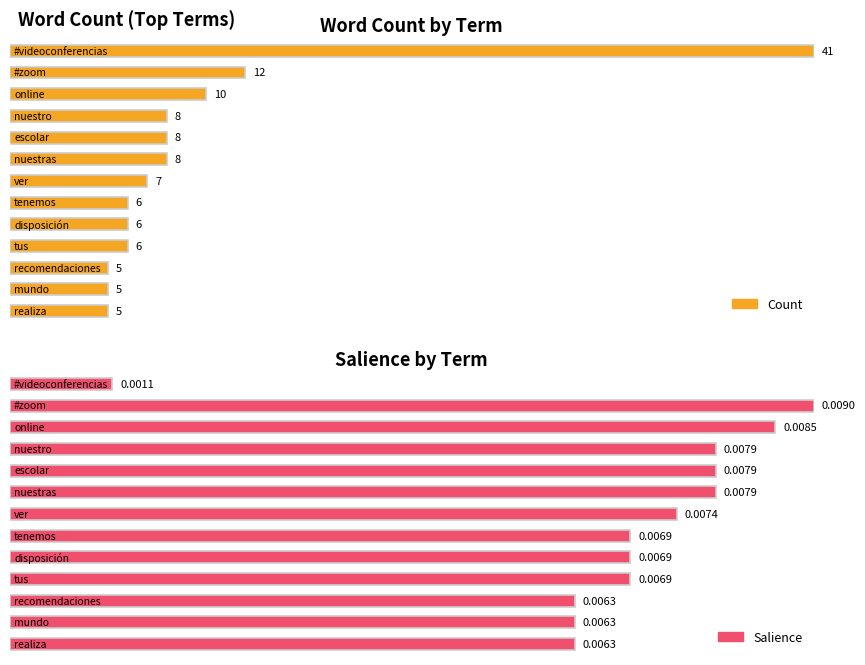

What is the lowest value of the Count series?

5.0